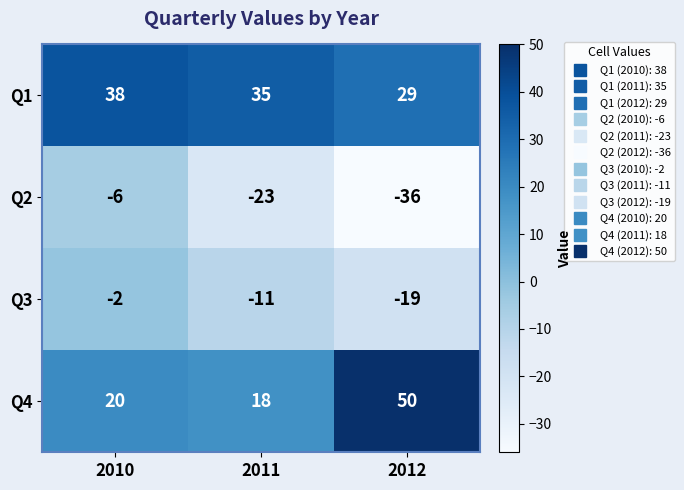

At which label is Q3 closest to -10?

2011